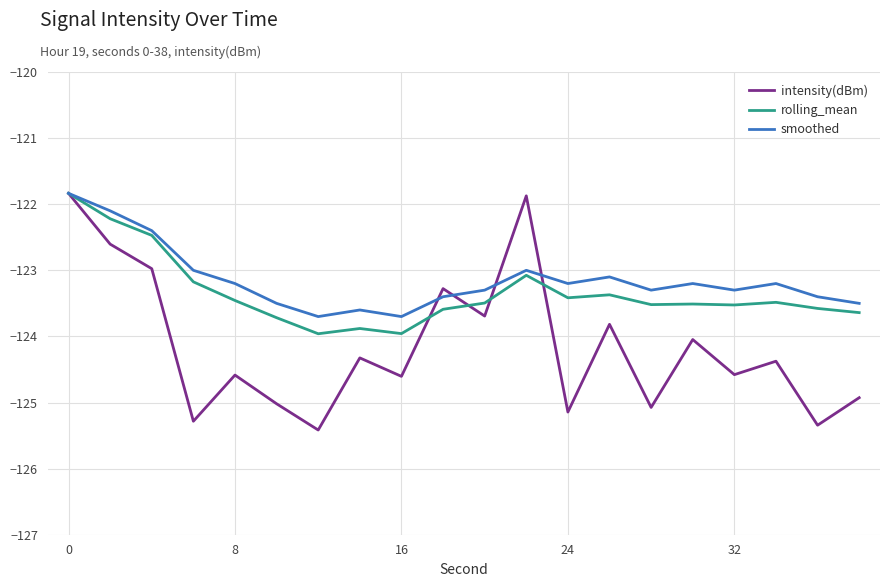

At how many categories does at least one series exceed -122?

2